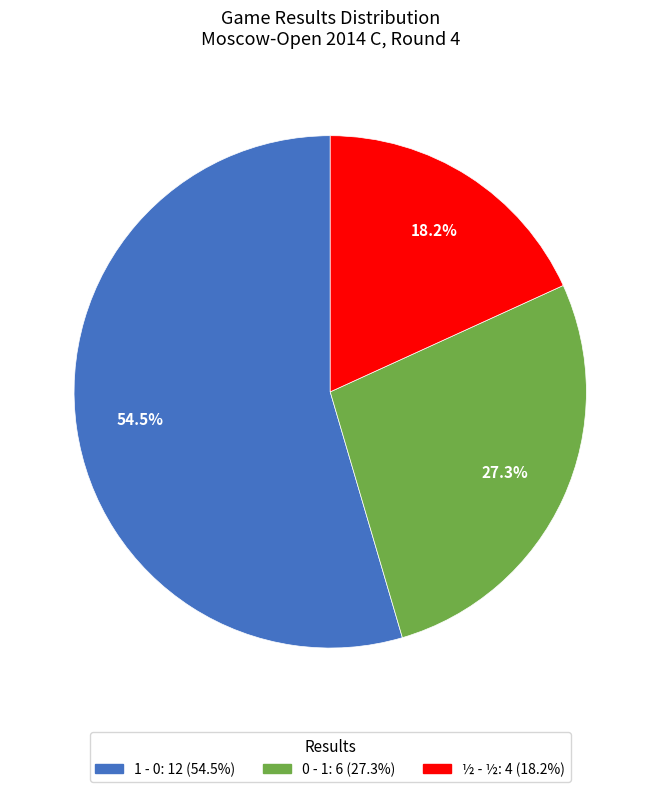

Is there any slice that represents more than half of the pie?

Yes